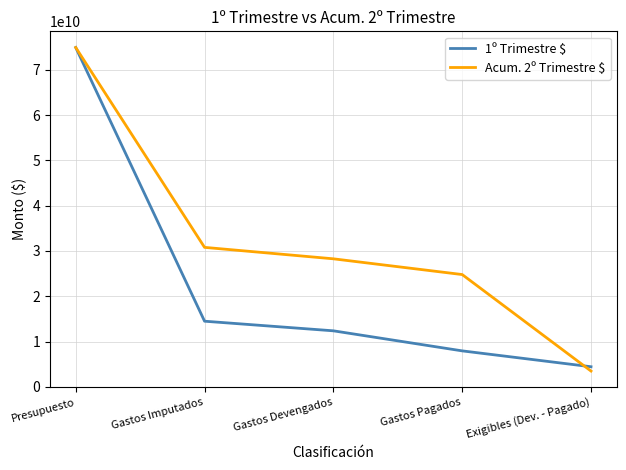

True or false: Acum. 2º Trimestre $ has more than 0 interior local peaks.

False